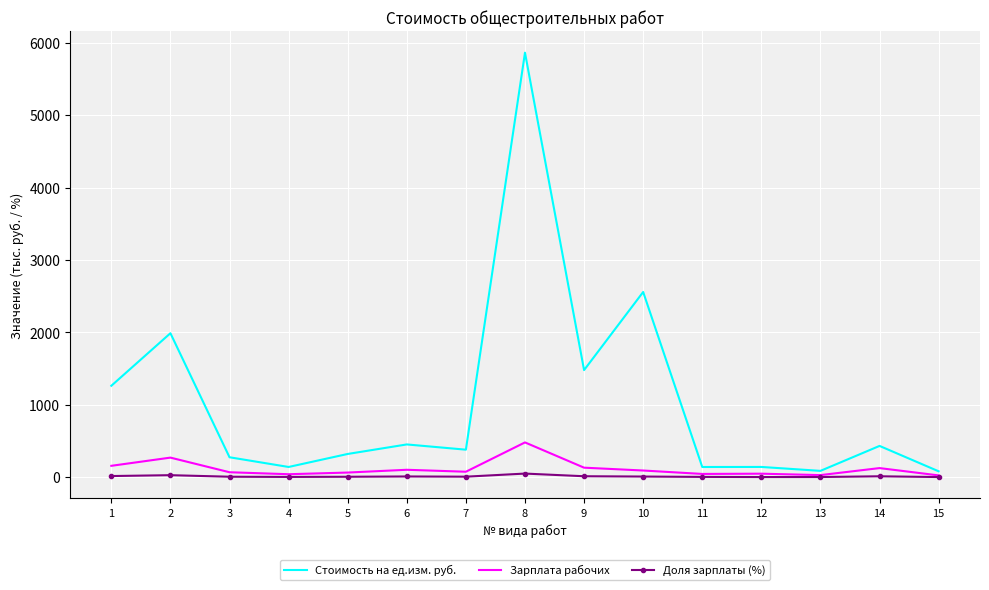

The Стоимость на ед.изм. руб. series shows 142.4 at 12. True or false?

True